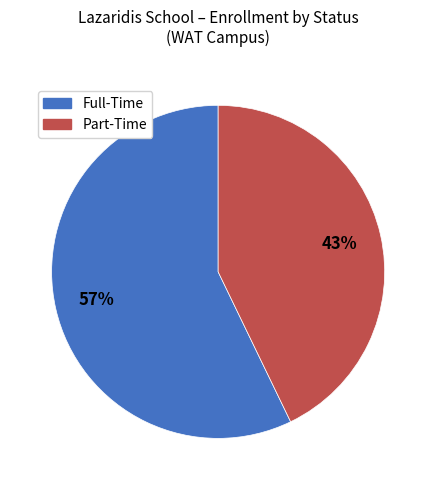

Is there any slice that represents more than half of the pie?

Yes